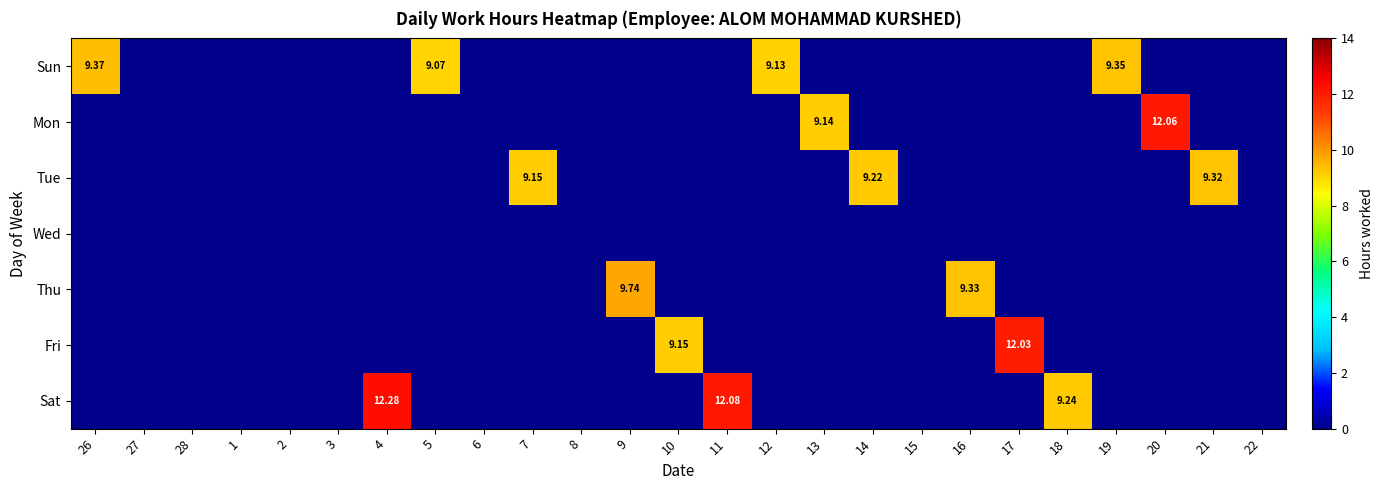

At how many categories does at least one series exceed 6?

16